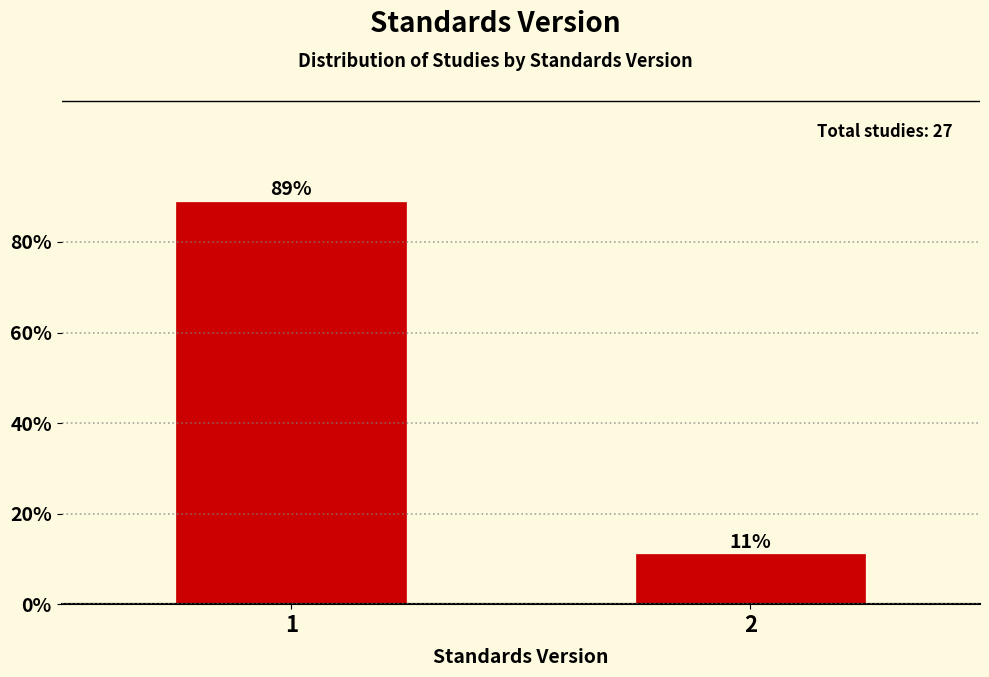

What is the minimum value shown in the chart?

11.1